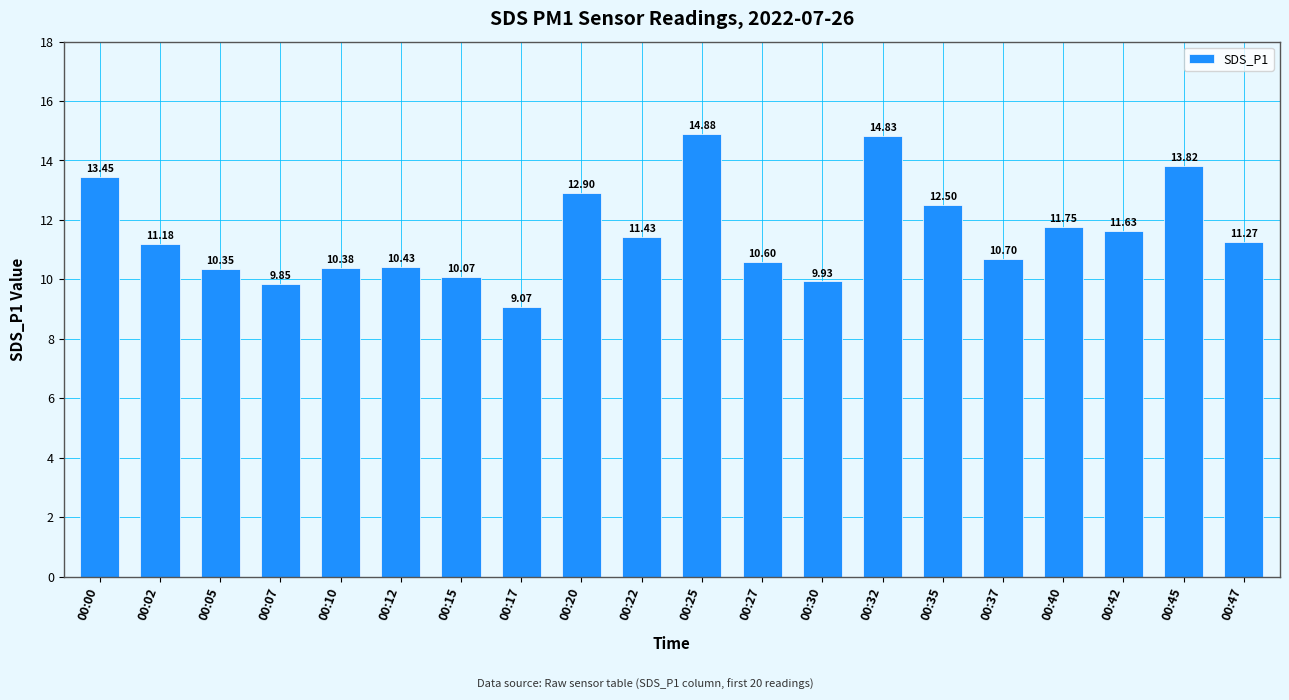

What is the ratio of the value at 00:42 to the value at 00:27?

1.1